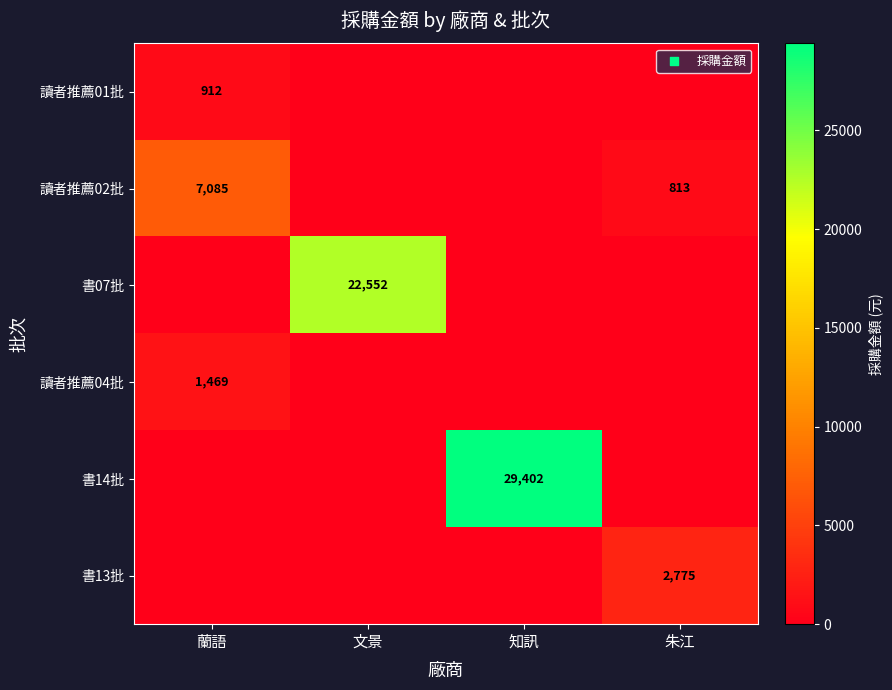

The value of 書14批 at 知訊 is 29402. True or false?

True